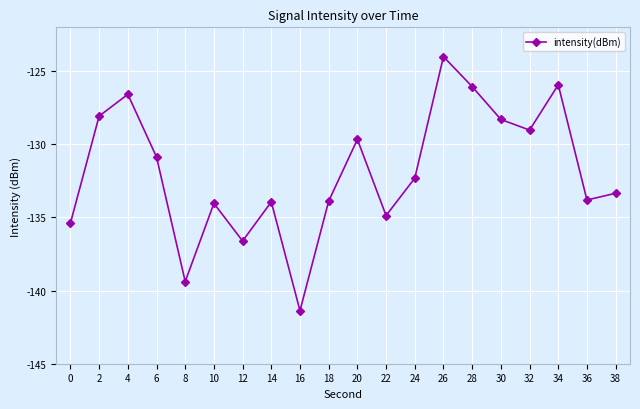

How many lines are shown in the chart?

1